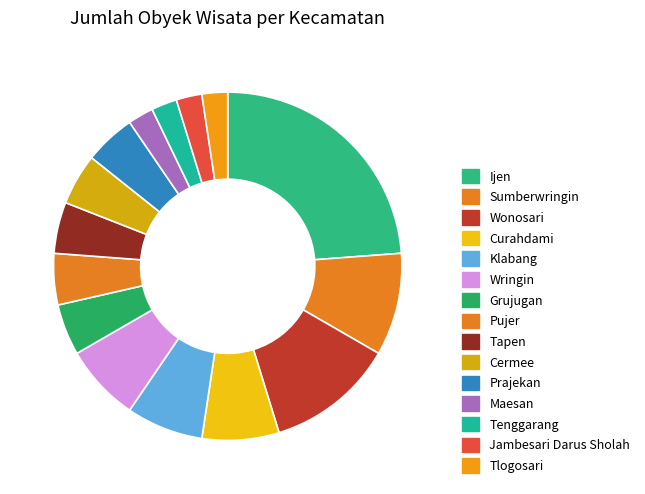

Which category has the smallest portion of the pie?

Maesan